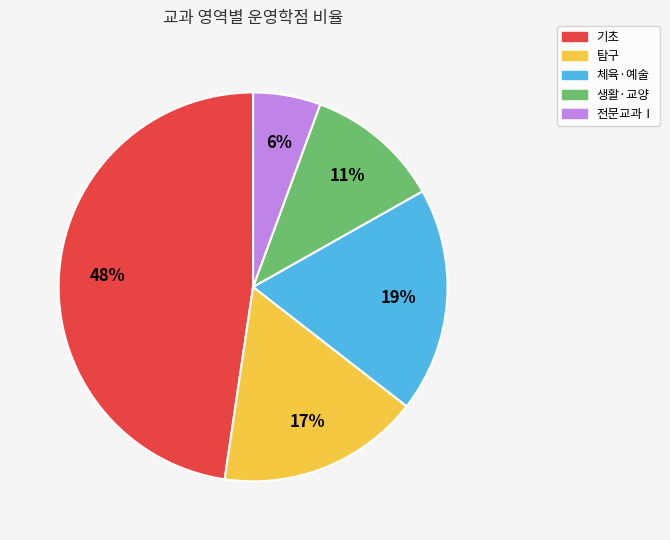

Count the number of slices in the pie.

5